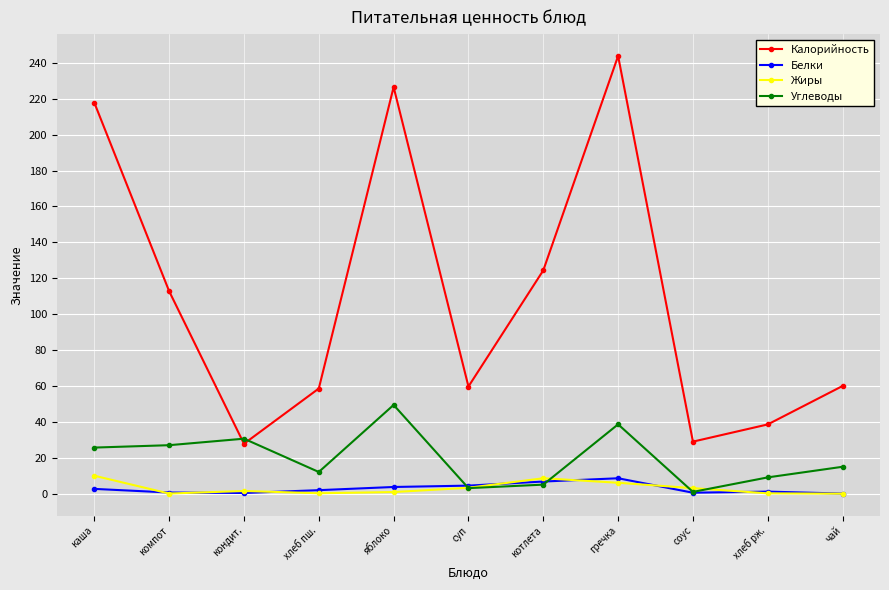

What is the label of the 4th point from the left?

хлеб пш.